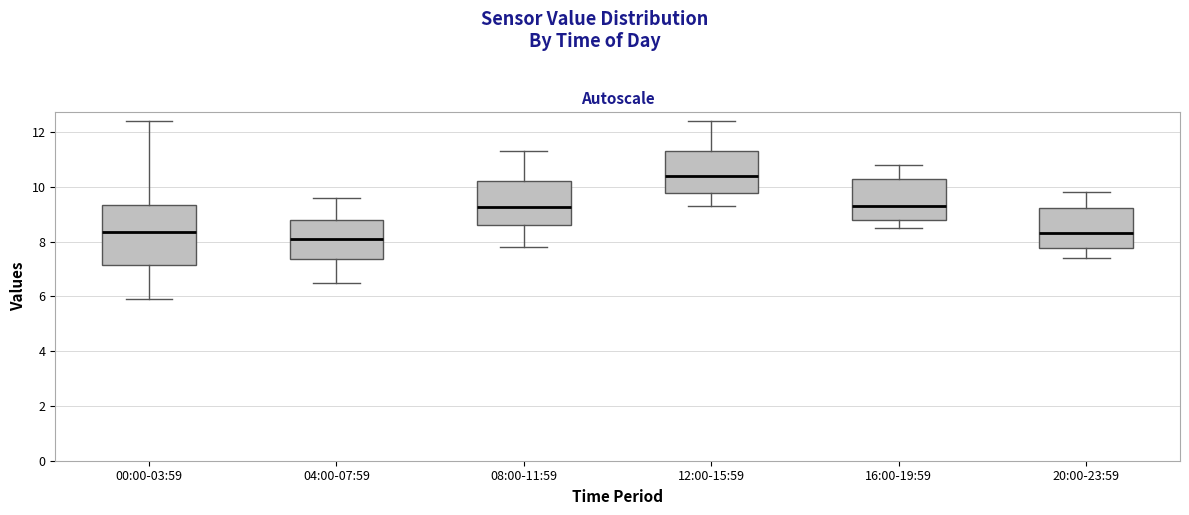

Reading left to right, transcribe this box plot: for each box, give where its median line is, the range the box spans, and where its two whiskers end, as read against the y-axis. The values are not printed on the chart, so give them approximately, as read against the axis.

00:00-03:59: median 8.4, box 7.2 to 9.4, whiskers 6.0 to 12.4
04:00-07:59: median 8.2, box 7.4 to 8.8, whiskers 6.6 to 9.6
08:00-11:59: median 9.2, box 8.6 to 10.2, whiskers 7.8 to 11.4
12:00-15:59: median 10.4, box 9.8 to 11.4, whiskers 9.4 to 12.4
16:00-19:59: median 9.4, box 8.8 to 10.4, whiskers 8.6 to 10.8
20:00-23:59: median 8.4, box 7.8 to 9.2, whiskers 7.4 to 9.8